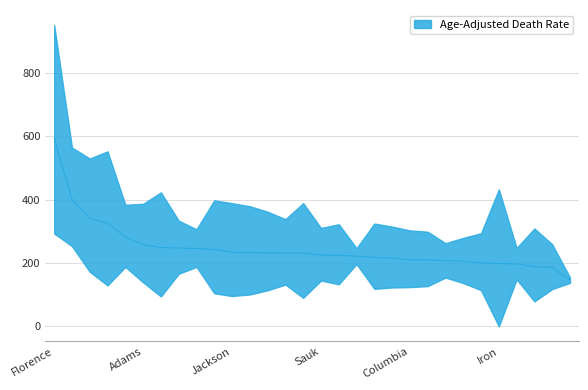

What is the approximate value at Lafayette?

248.8